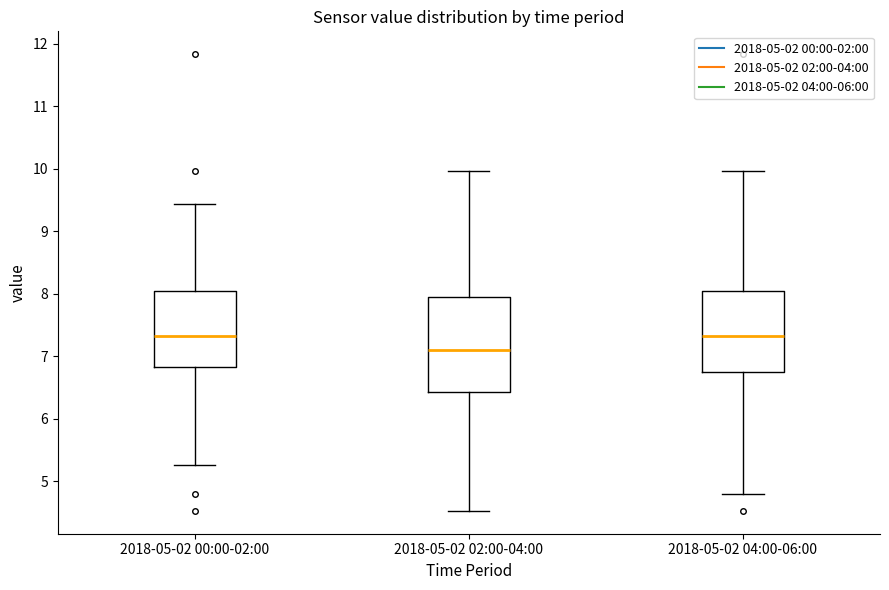

Which box has the lowest median line?

2018-05-02 02:00-04:00